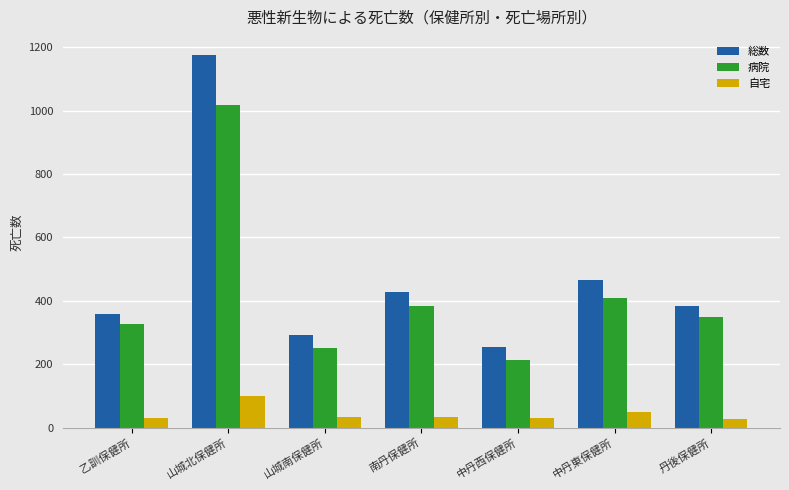

True or false: 自宅 has a value of 100 at 山城北保健所.

True